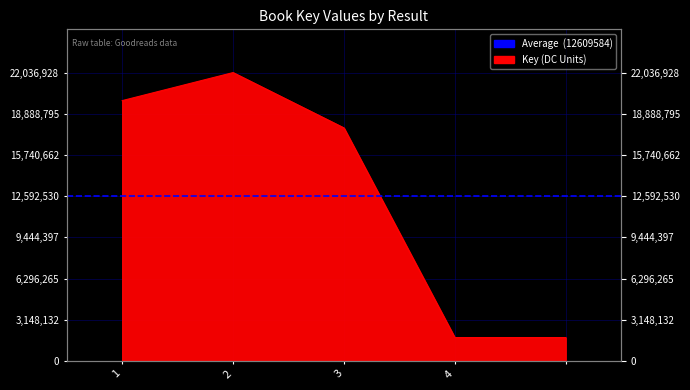

Reading left to right, extract all data points from this chart.

1=19893635	2=22036928	3=17806308	4=1781779	=1781779